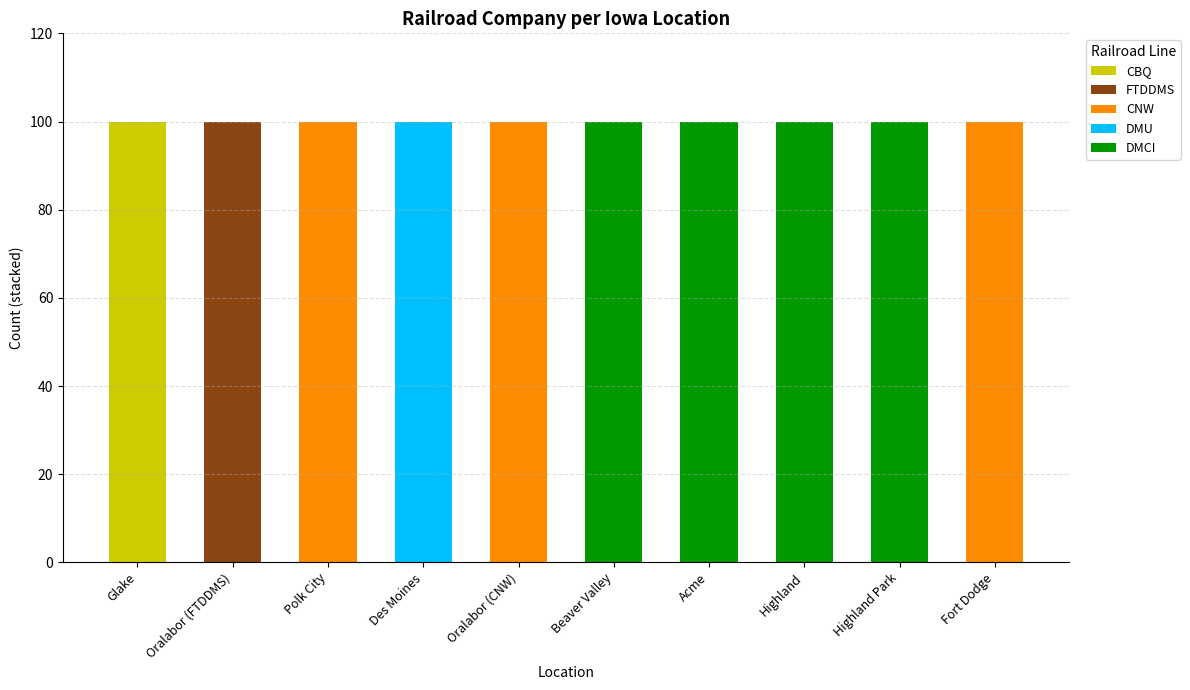

Between Oralabor (FTDDMS) and Des Moines, which series saw the biggest shift?

FTDDMS